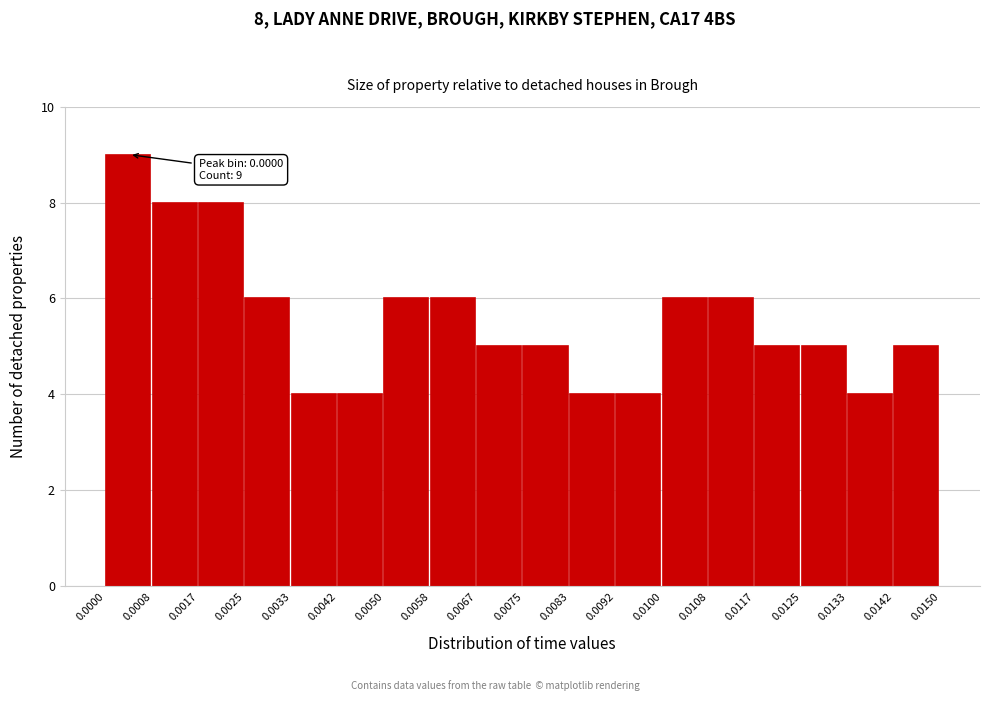

Which range on the x-axis has the tallest bar?

0.0000 to 0.0008